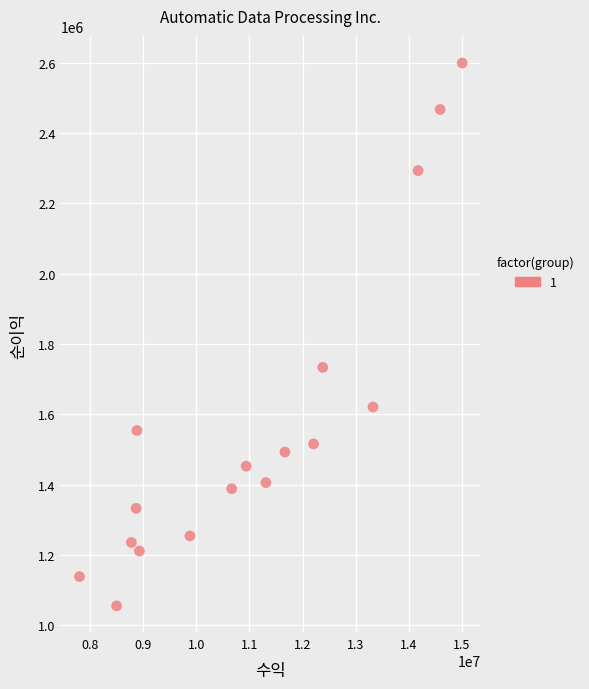

What Y value in the scatter plot is closest to 1826950?

1733400